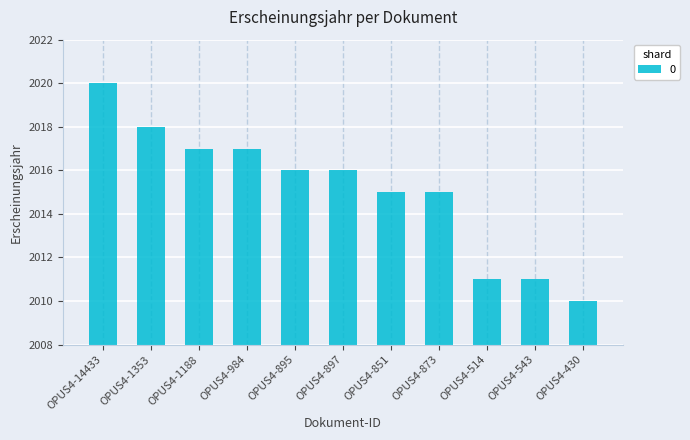

Is it true that the value at OPUS4-543 is 2011?

True